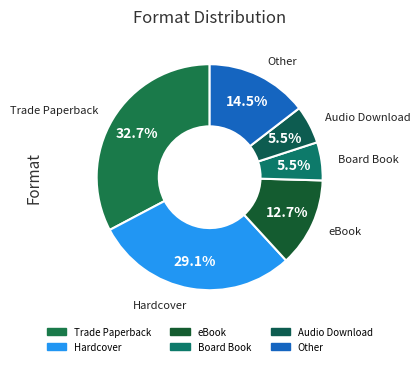

Which has a higher value, Audio Download or Hardcover?

Hardcover